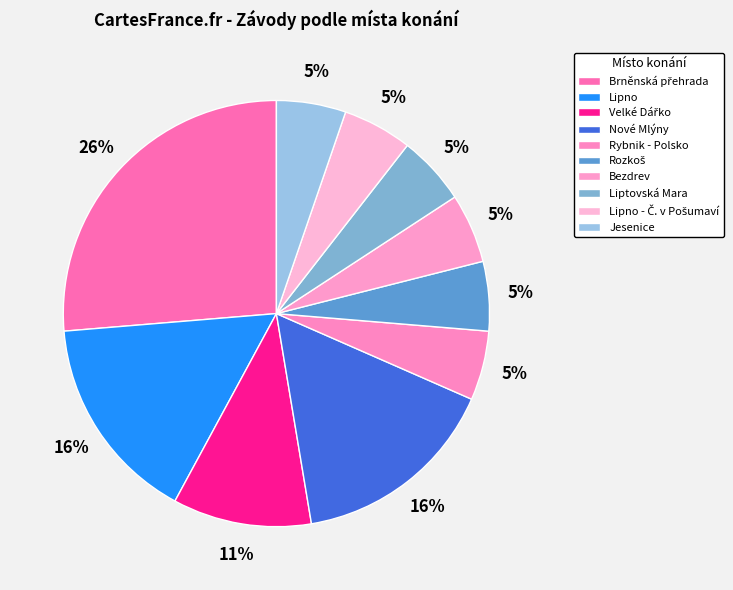

To the nearest percent, what is the difference between the largest and smallest slice percentages?

21%